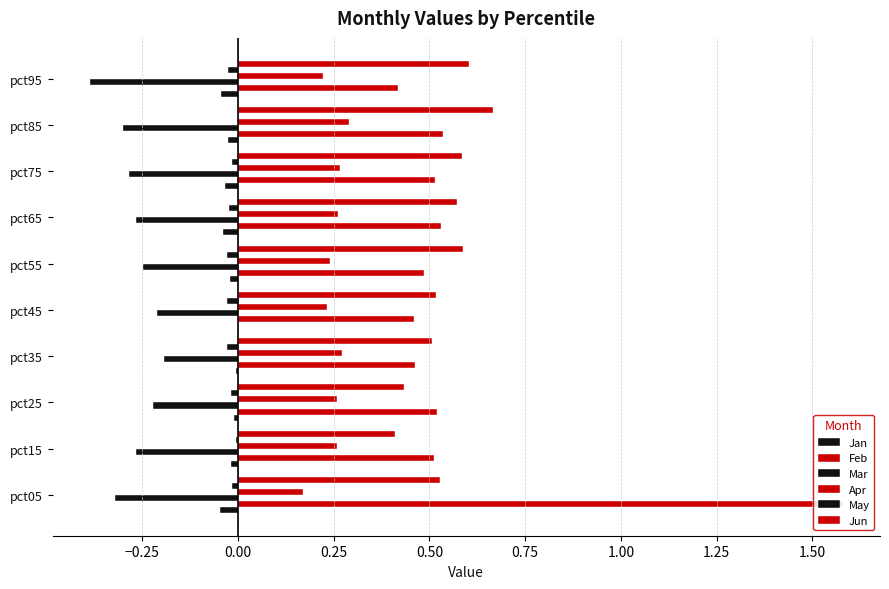

How many distinct data groups are displayed?

6